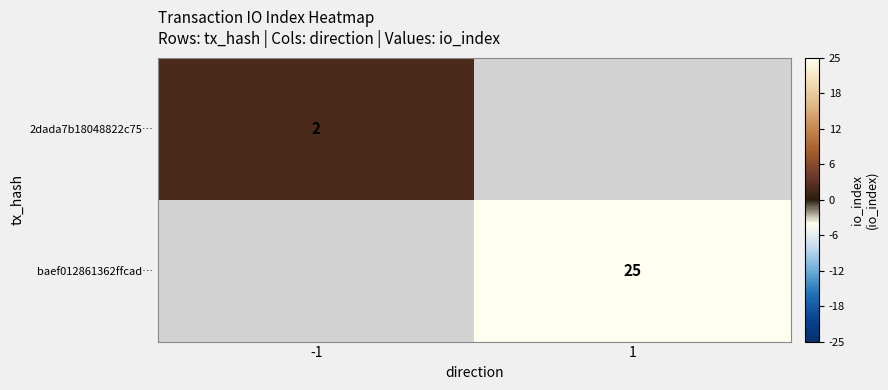

At which category does the chart reach its minimum across all series?

-1